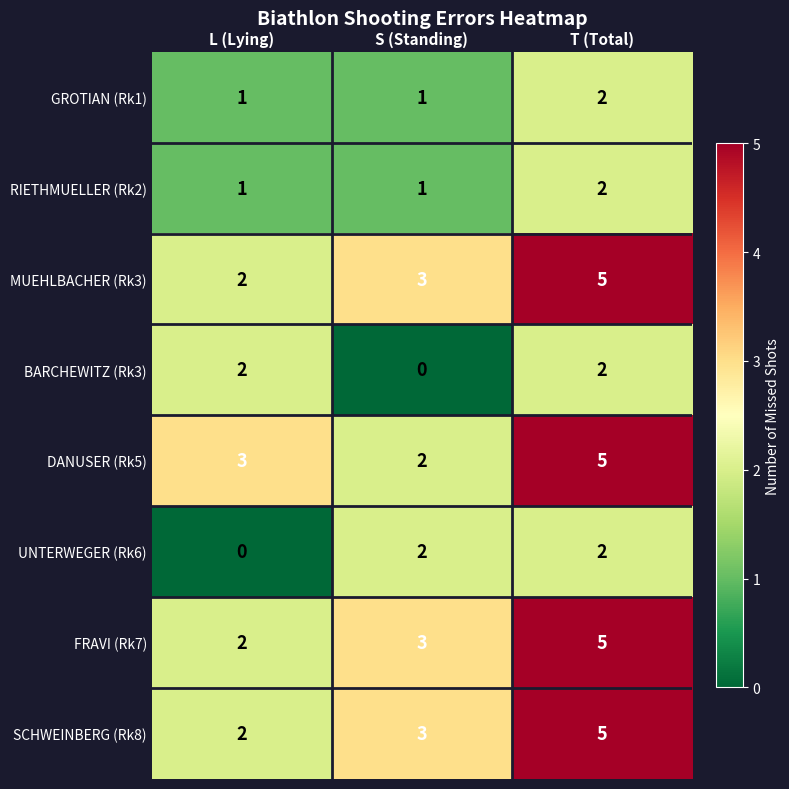

Where is MUEHLBACHER (Rk3) nearest to the value 3?

S (Standing)